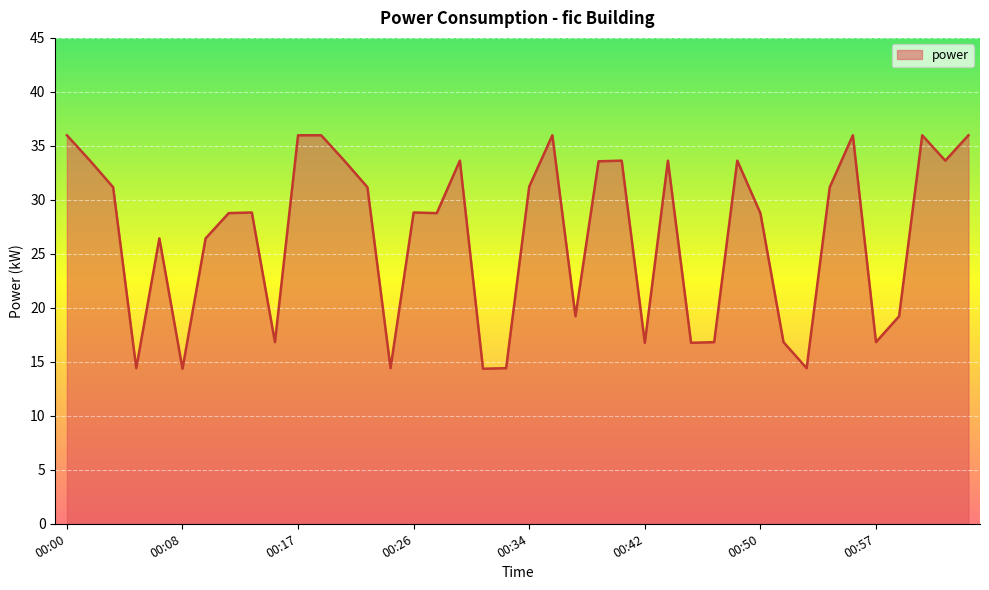

What is the minimum value shown in the chart?

14.4